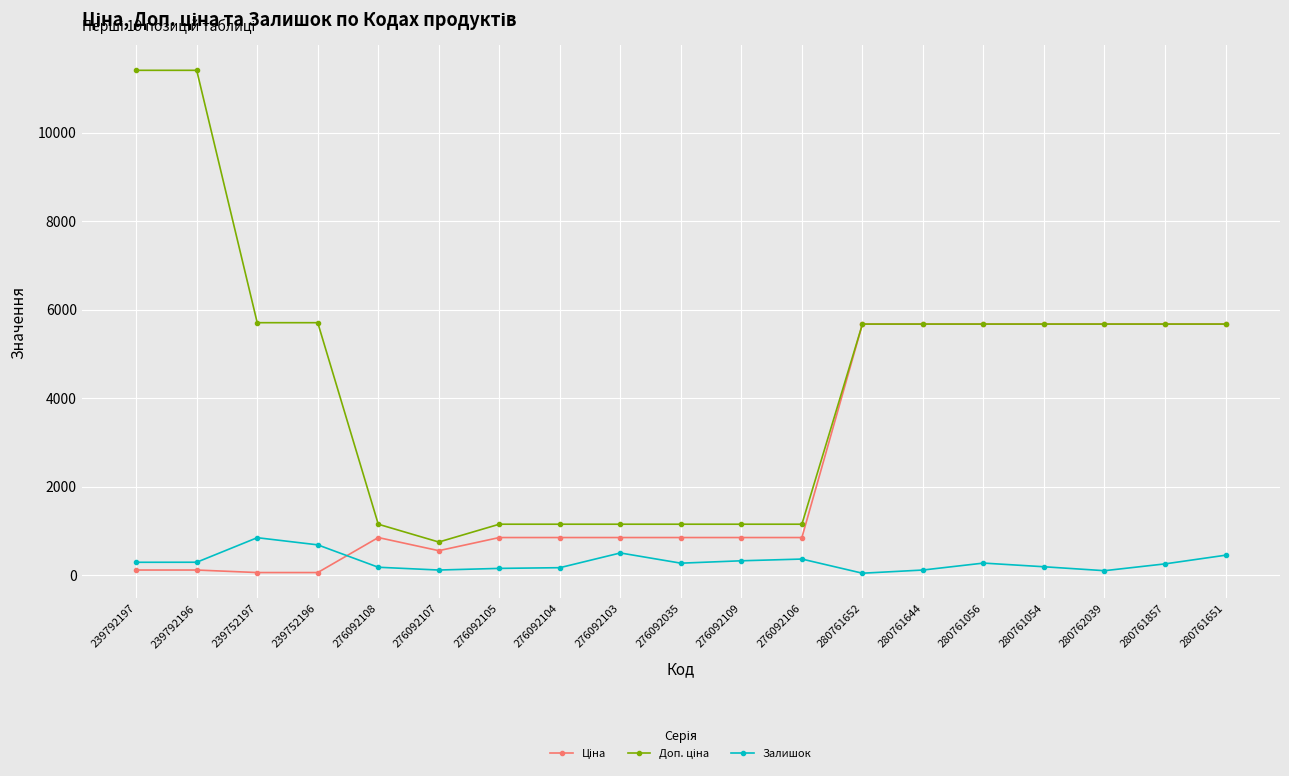

The Залишок series shows 177.0 at 276092108. True or false?

True